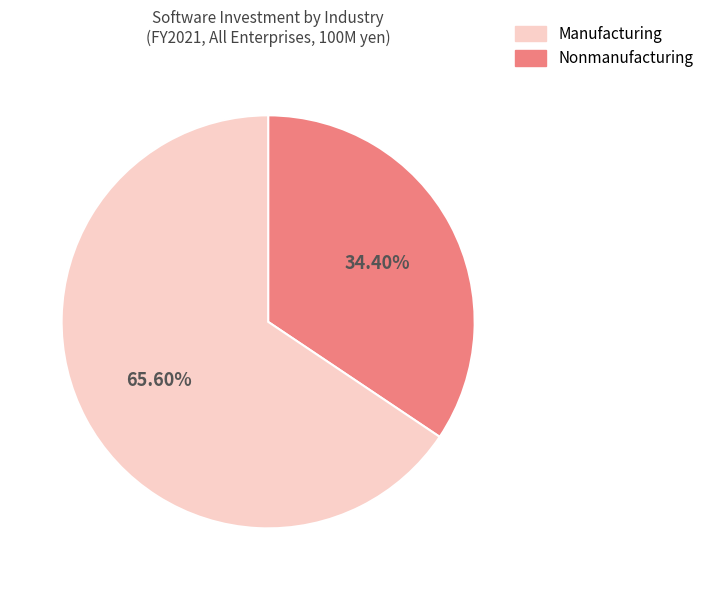

Rank the categories by value from highest to lowest.

Nonmanufacturing, Manufacturing